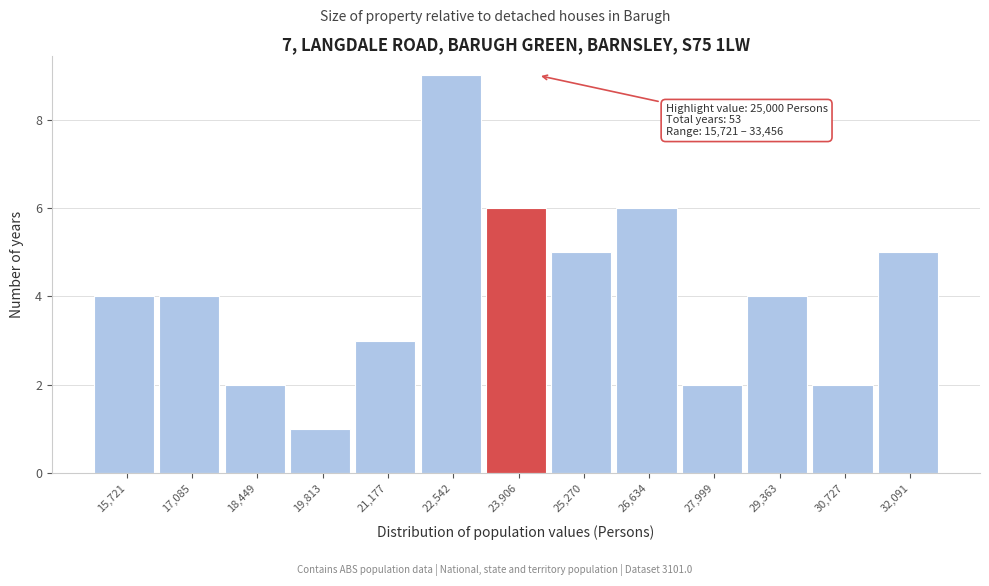

Reading left to right, what are all the values shown in this chart?

15,721=4	17,085=4	18,449=2	19,813=1	21,177=3	22,542=9	23,906=6	25,270=5	26,634=6	27,999=2	29,363=4	30,727=2	32,091=5